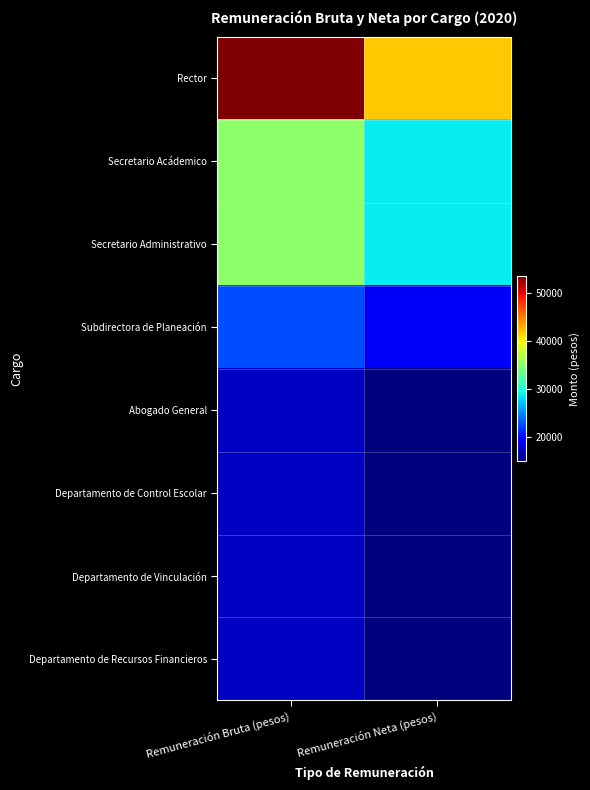

At how many categories does at least one series exceed 15417?

2